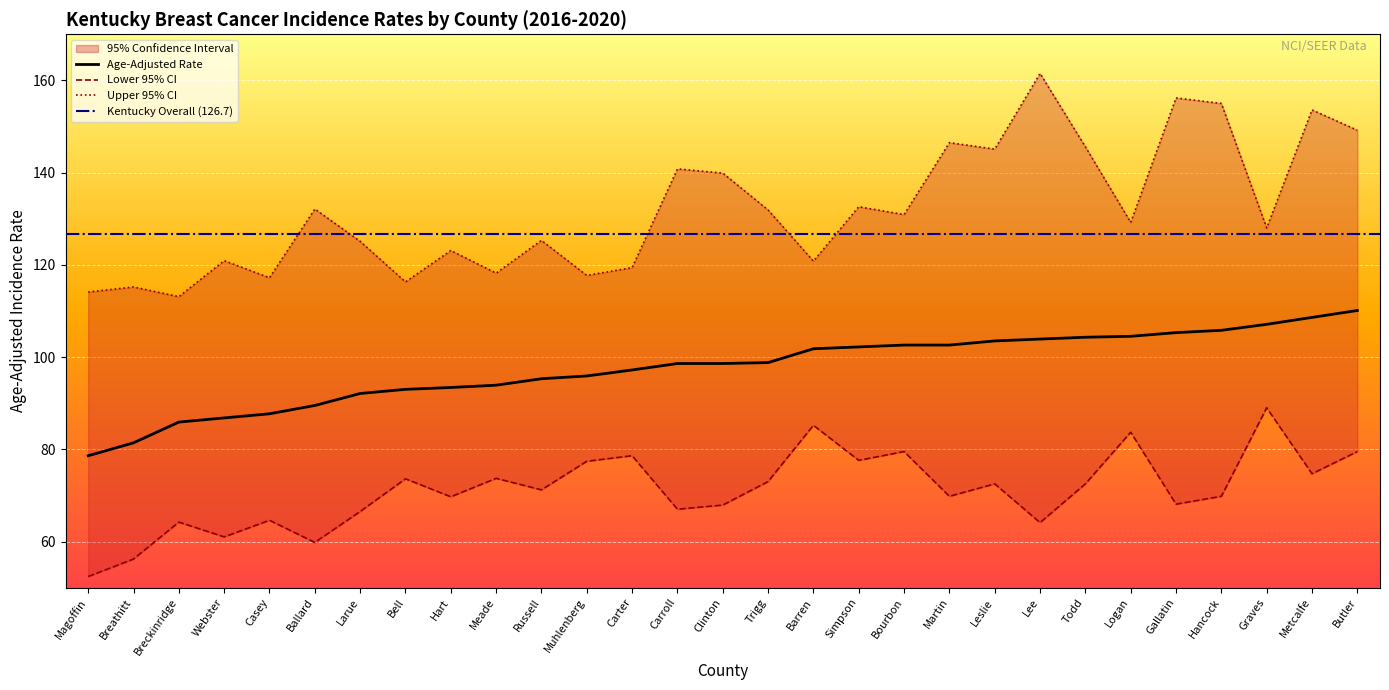

True or false: Age-Adjusted Rate and Lower 95% CI intersect in this chart.

False